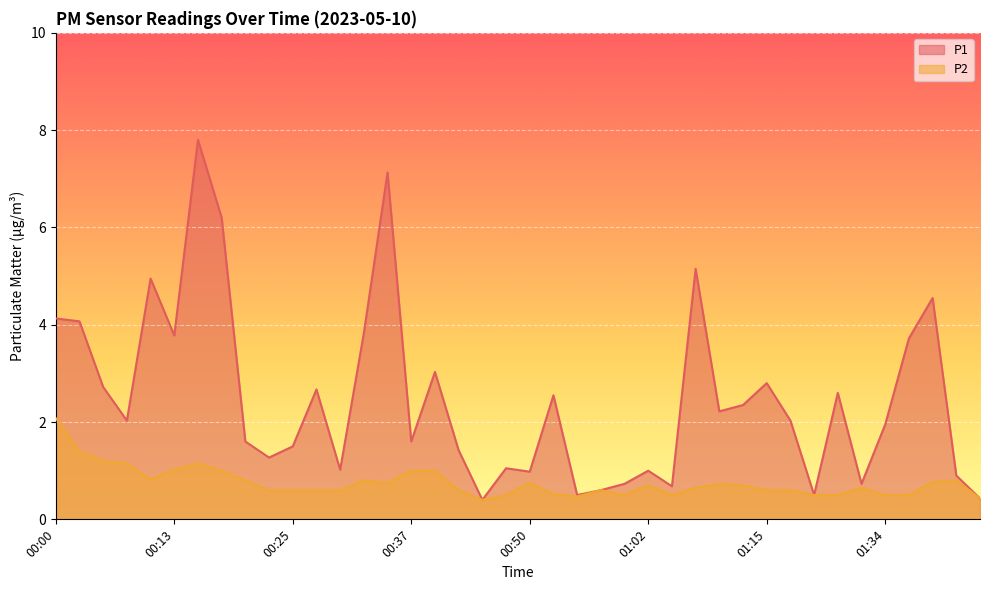

What is the value of the P2 point at the 22nd from the left?

0.5